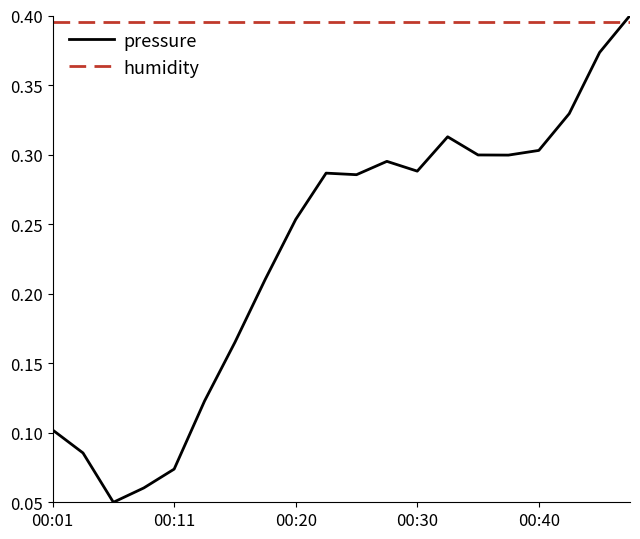

List the series in order of their overall mean, lowest first.

pressure, humidity